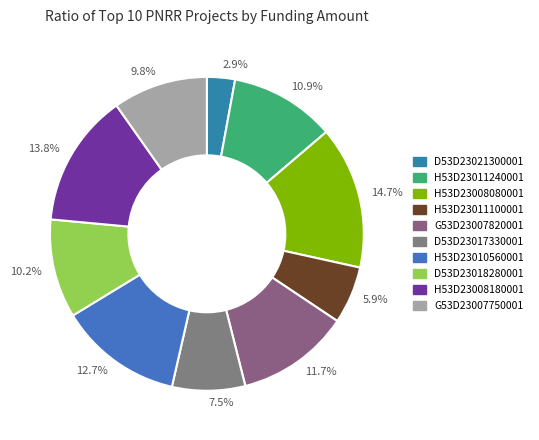

What is the smallest slice in the pie chart?

2.9%